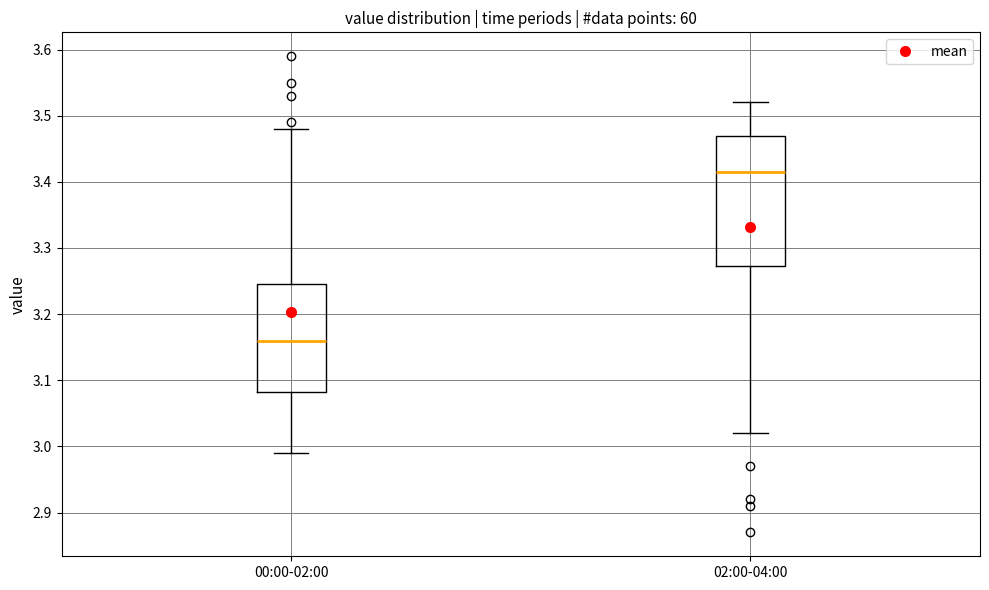

Where is the lower edge of the box for 00:00-02:00 on the y-axis? The values are not printed on the chart, so give them approximately, as read against the axis.

3.08